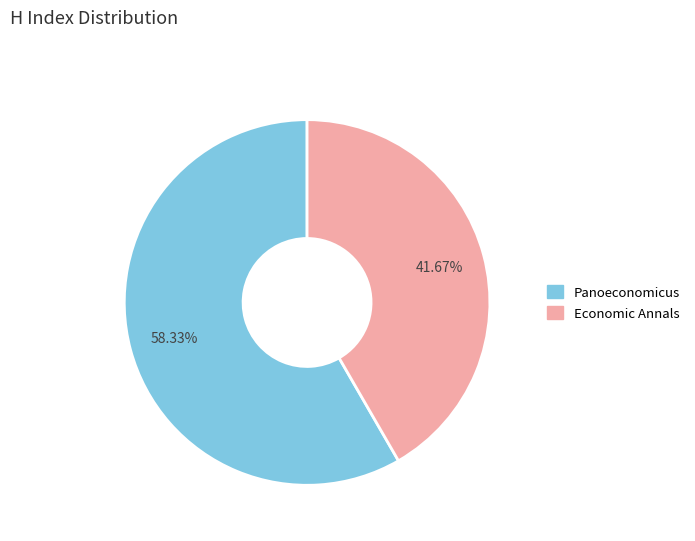

Which category has the smallest portion of the pie?

Economic Annals